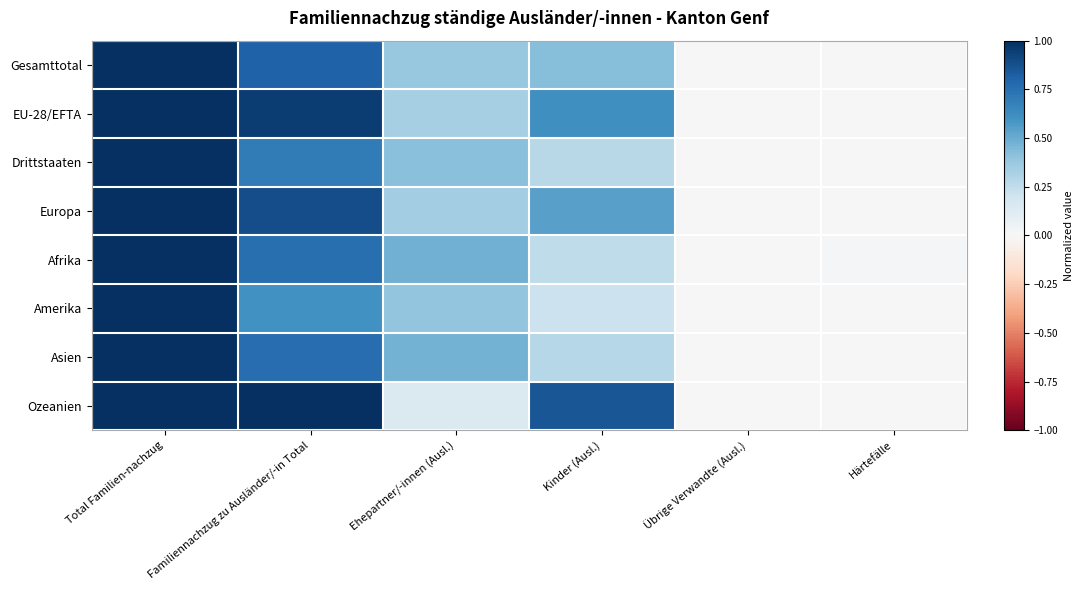

Which series changed the most between Total Familien-nachzug and Kinder (Ausl.)?

Amerika